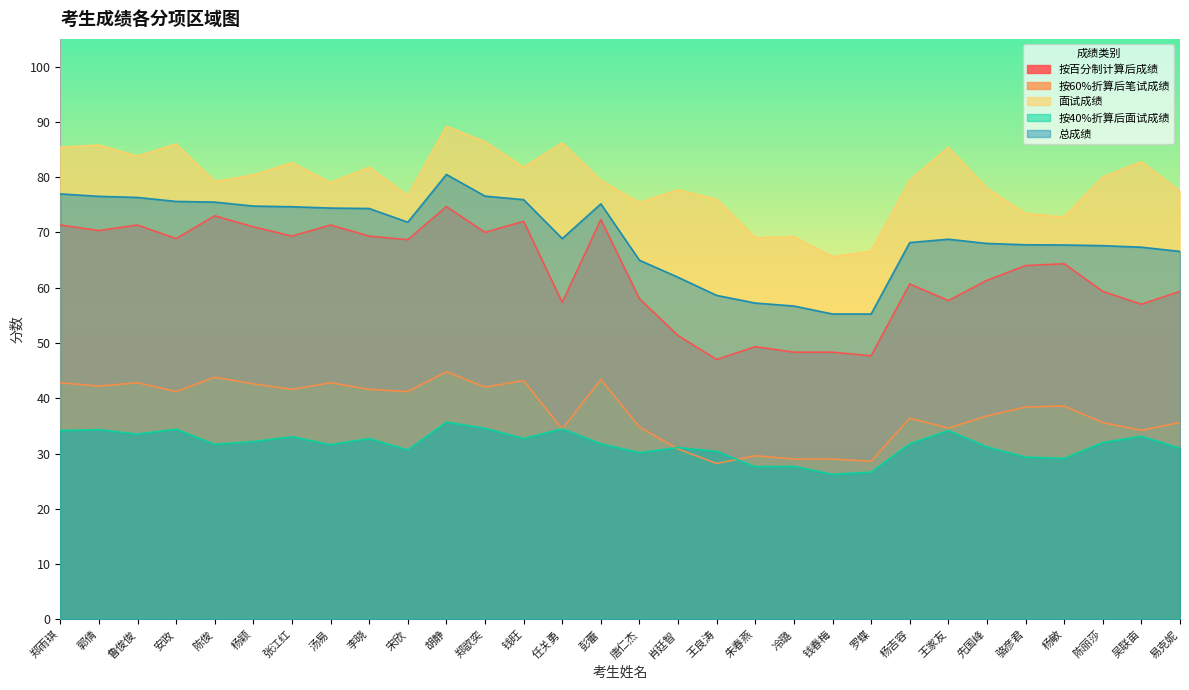

In 按60%折算后笔试成绩, how many points are lower than both neighbors (excluding endpoints)?

10